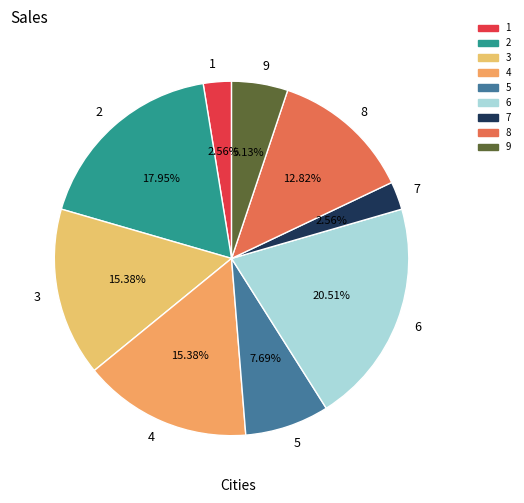

To the nearest percent, what portion does 2 represent?

18%